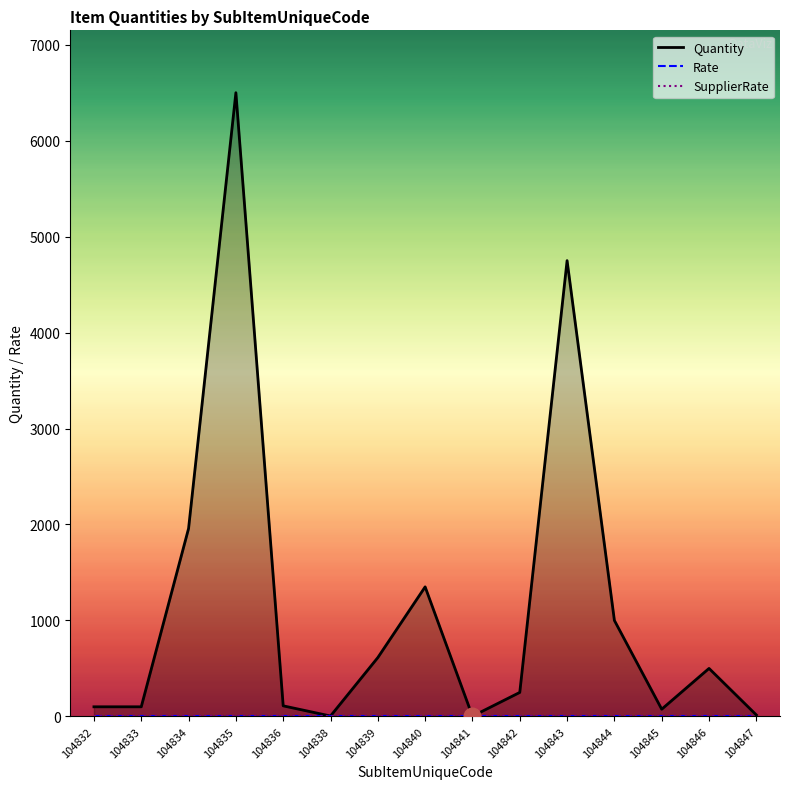

What is the value of the Quantity point at the 11th from the left?

4750.0